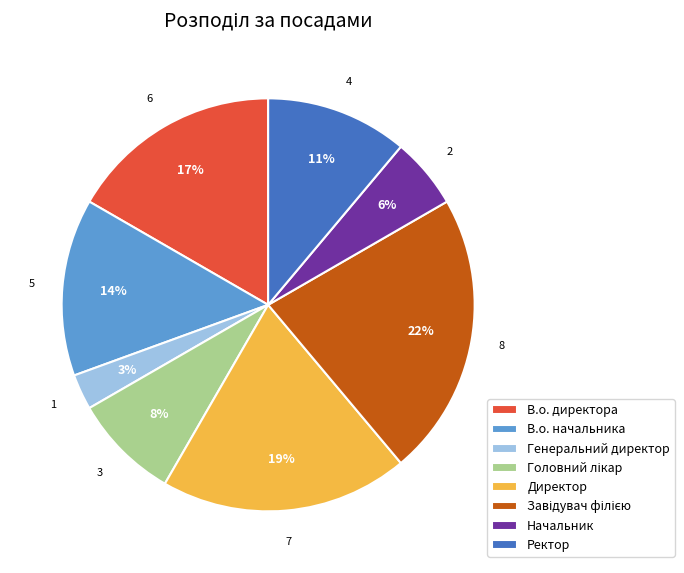

How many segments does this pie chart have?

8